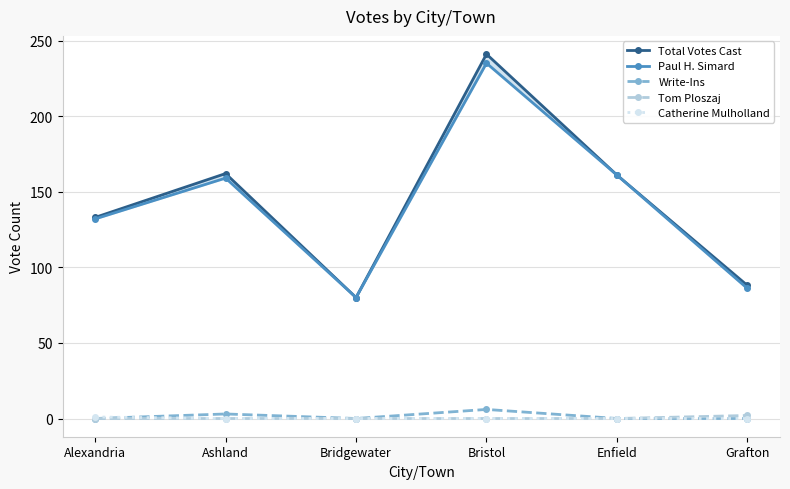

Where is Catherine Mulholland nearest to the value 0?

Ashland